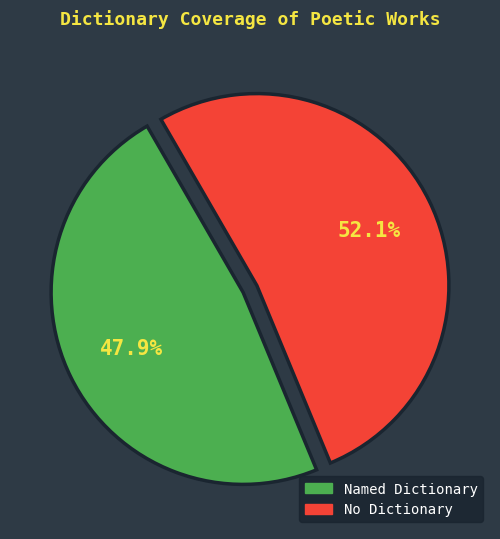

Does any single category account for the majority?

Yes